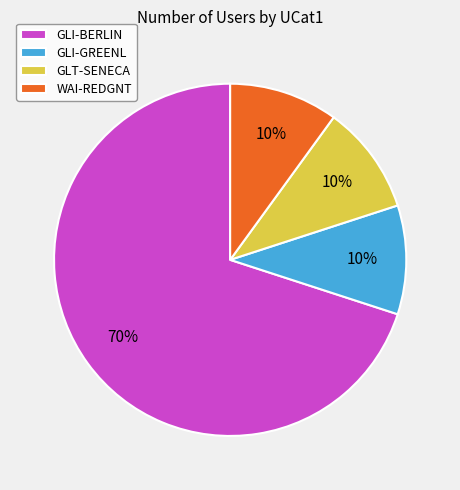

Which slice is the largest?

GLI-BERLIN